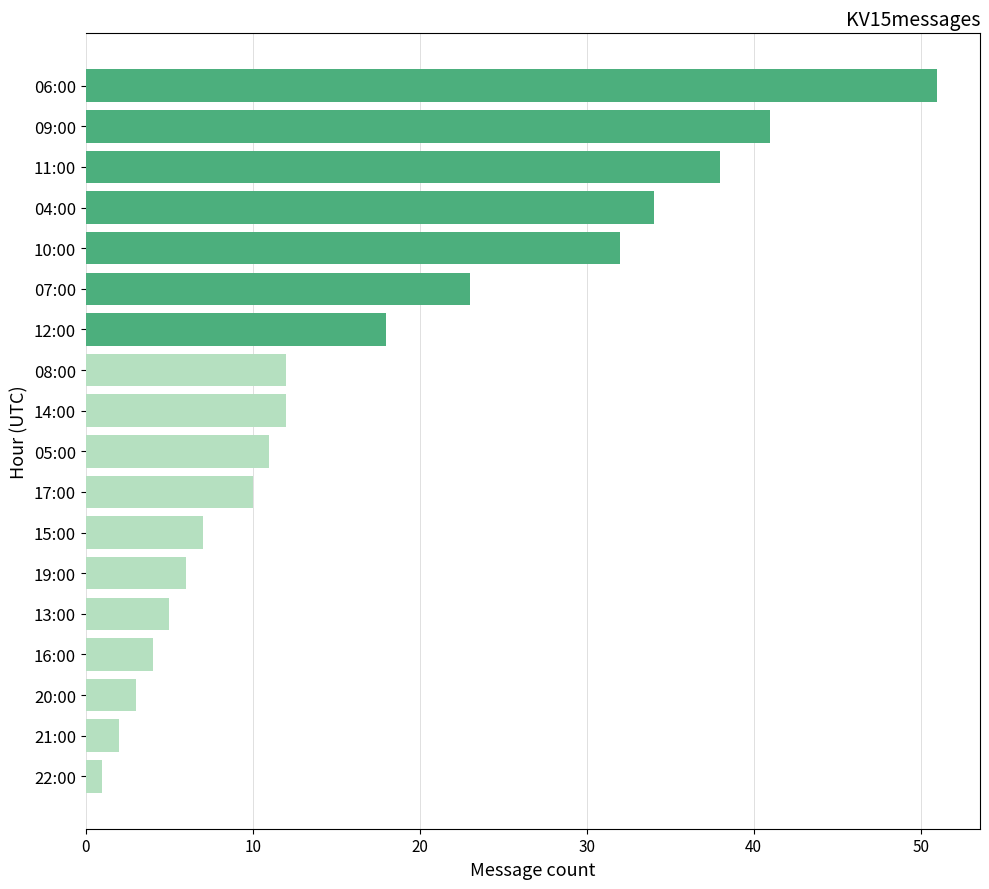

True or false: the data shows 52 at 10:00.

False